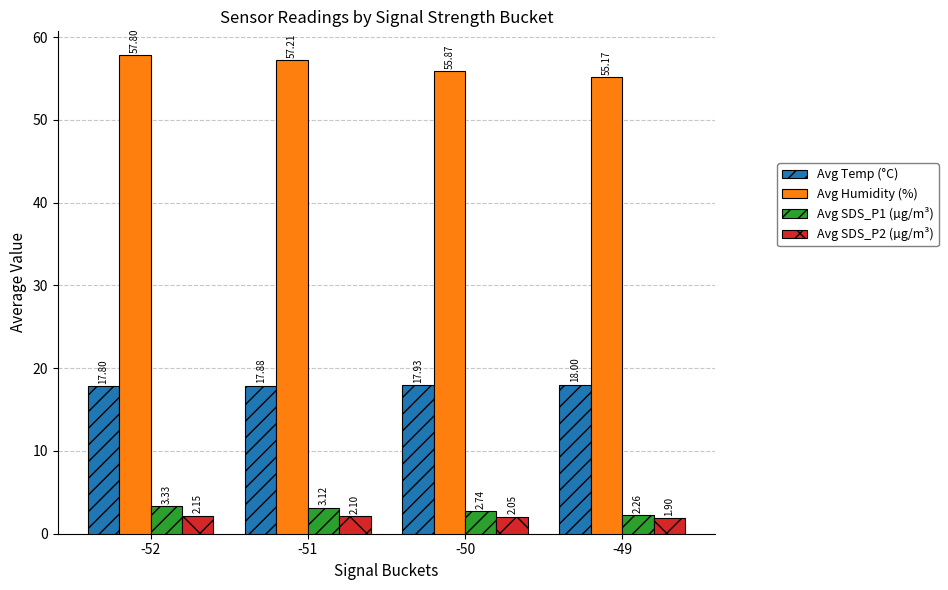

How many categories are shown in the chart?

4